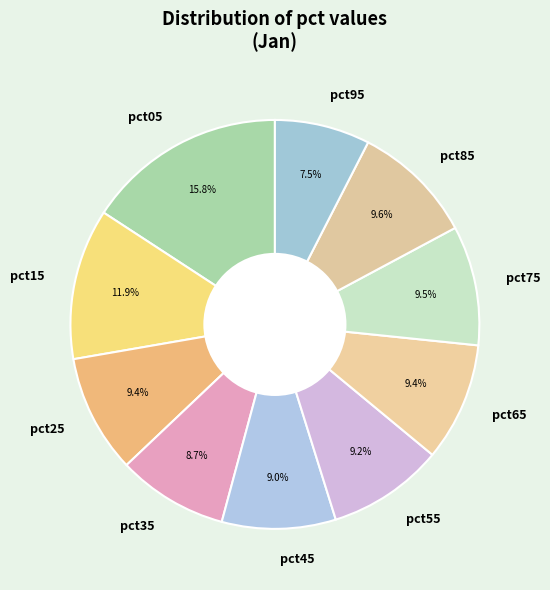

What percentage is NOT represented by pct45?

91.0%